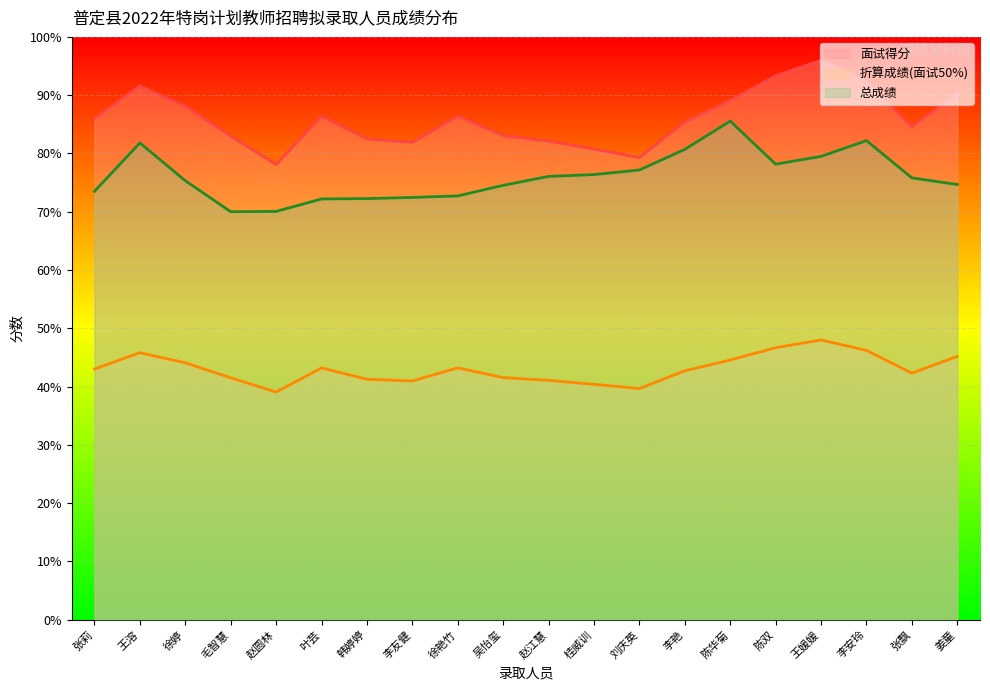

Reading right to left, list all the values displayed in this chart.

面试得分: 姜童=90.3	张飘=84.6	李安玲=92.4	王媛媛=96.0	陈双=93.3	陈华菊=89.1	李艳=85.4	刘庆英=79.3	桂威训=80.8	赵江慧=82.1	吴怡玺=83.1	徐艳竹=86.4	李友健=81.9	韩婷婷=82.5	叶芸=86.4	赵圆林=78.1	毛智慧=83.0	徐婷=88.1	王溶=91.6	张莉=86.0
折算成绩(面试50%): 姜童=45.2	张飘=42.3	李安玲=46.2	王媛媛=48.0	陈双=46.7	陈华菊=44.5	李艳=42.7	刘庆英=39.7	桂威训=40.4	赵江慧=41.1	吴怡玺=41.5	徐艳竹=43.2	李友健=41.0	韩婷婷=41.2	叶芸=43.2	赵圆林=39.0	毛智慧=41.5	徐婷=44.1	王溶=45.8	张莉=43.0
总成绩: 姜童=74.7	张飘=75.8	李安玲=82.2	王媛媛=79.5	陈双=78.2	陈华菊=85.5	李艳=80.7	刘庆英=77.2	桂威训=76.4	赵江慧=76.1	吴怡玺=74.5	徐艳竹=72.7	李友健=72.5	韩婷婷=72.2	叶芸=72.2	赵圆林=70.0	毛智慧=70.0	徐婷=75.3	王溶=81.8	张莉=73.5